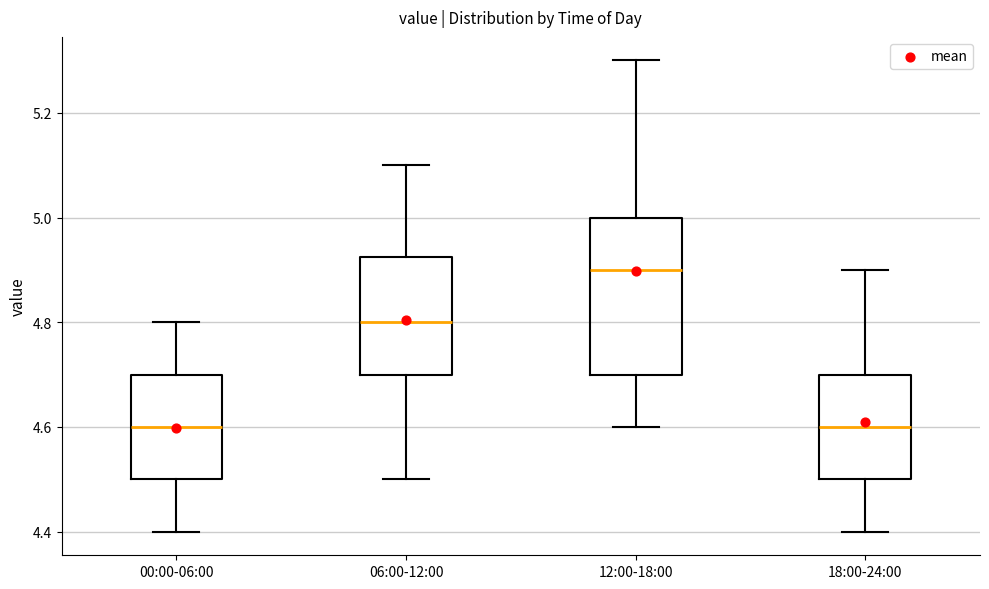

Reading left to right, transcribe this box plot: for each box, give where its median line is, the range the box spans, and where its two whiskers end, as read against the y-axis. The values are not printed on the chart, so give them approximately, as read against the axis.

00:00-06:00: median 4.60, box 4.50 to 4.70, whiskers 4.40 to 4.80
06:00-12:00: median 4.80, box 4.70 to 4.92, whiskers 4.50 to 5.10
12:00-18:00: median 4.90, box 4.70 to 5.00, whiskers 4.60 to 5.30
18:00-24:00: median 4.60, box 4.50 to 4.70, whiskers 4.40 to 4.90